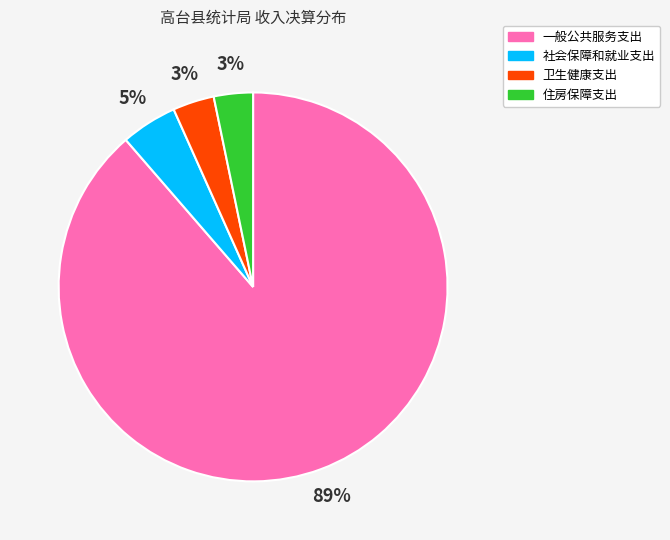

The 社会保障和就业支出 slice represents 14% of the pie. True or false?

False